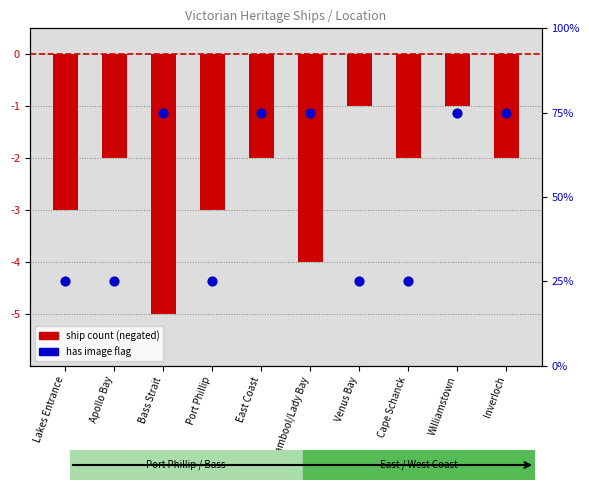

What is the total value across all series at Bass Strait?

70